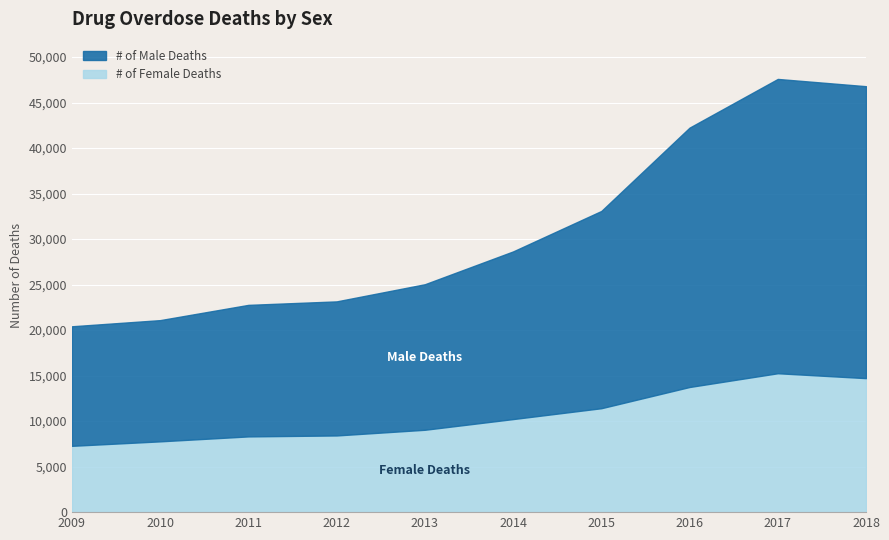

How many lines are shown in the chart?

2